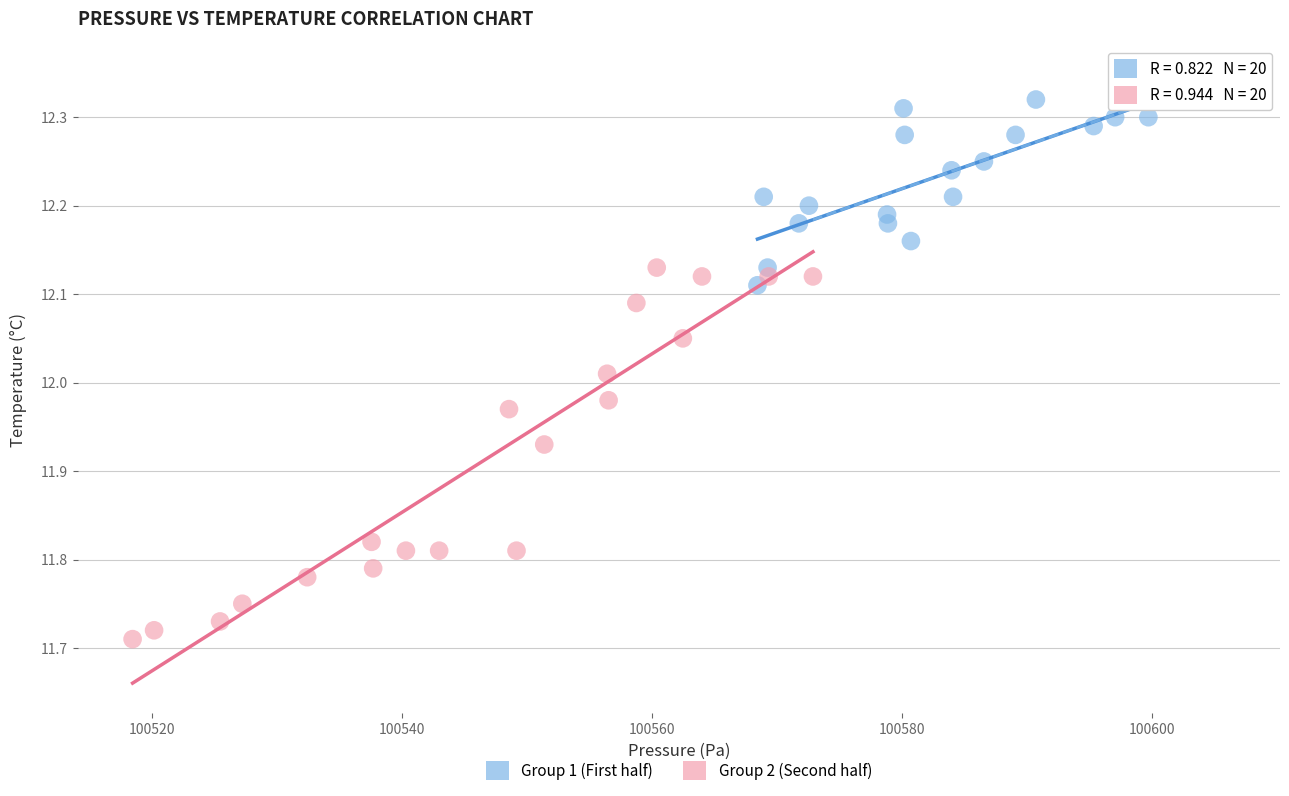

Which series contains the highest Y value?

Group 1 (First half)